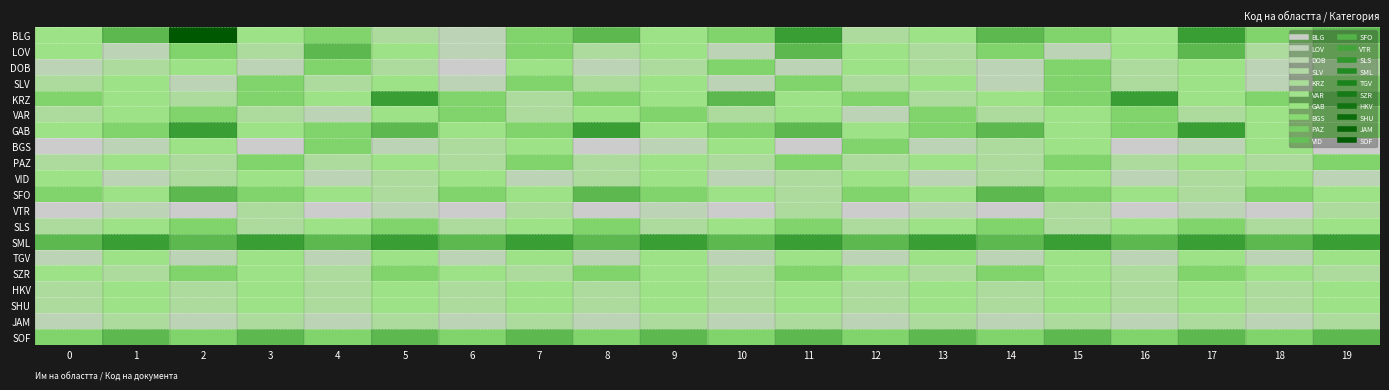

Reading left to right, transcribe all the data shown in this chart.

BLG: 0=5	1=7	2=12	3=5	4=6	5=4	6=3	7=6	8=7	9=5	10=6	11=8	12=4	13=5	14=7	15=6	16=5	17=8	18=6	19=7
LOV: 0=5	1=3	2=6	3=4	4=7	5=5	6=3	7=6	8=4	9=5	10=3	11=7	12=5	13=4	14=6	15=3	16=5	17=7	18=4	19=6
DOB: 0=3	1=4	2=5	3=3	4=6	5=4	6=2	7=5	8=3	9=4	10=6	11=3	12=5	13=4	14=3	15=6	16=4	17=5	18=3	19=4
SLV: 0=4	1=5	2=3	3=6	4=4	5=5	6=3	7=6	8=4	9=5	10=3	11=6	12=4	13=5	14=3	15=6	16=4	17=5	18=3	19=6
KRZ: 0=6	1=5	2=4	3=6	4=5	5=8	6=6	7=4	8=6	9=5	10=7	11=5	12=6	13=4	14=5	15=6	16=8	17=5	18=6	19=7
VAR: 0=4	1=5	2=6	3=4	4=3	5=5	6=6	7=4	8=5	9=6	10=4	11=5	12=3	13=6	14=4	15=5	16=6	17=4	18=5	19=6
GAB: 0=5	1=6	2=8	3=5	4=6	5=7	6=5	7=6	8=8	9=5	10=6	11=7	12=5	13=6	14=7	15=5	16=6	17=8	18=5	19=6
BGS: 0=2	1=3	2=5	3=2	4=6	5=3	6=4	7=5	8=2	9=3	10=5	11=2	12=6	13=3	14=4	15=5	16=2	17=3	18=5	19=2
PAZ: 0=4	1=5	2=4	3=6	4=4	5=5	6=4	7=6	8=4	9=5	10=4	11=6	12=4	13=5	14=4	15=6	16=4	17=5	18=4	19=6
VID: 0=5	1=3	2=4	3=5	4=3	5=4	6=5	7=3	8=4	9=5	10=3	11=4	12=5	13=3	14=4	15=5	16=3	17=4	18=5	19=3
SFO: 0=6	1=5	2=7	3=6	4=5	5=4	6=6	7=5	8=7	9=6	10=5	11=4	12=6	13=5	14=7	15=6	16=5	17=4	18=6	19=5
VTR: 0=2	1=3	2=2	3=4	4=2	5=3	6=2	7=4	8=2	9=3	10=2	11=4	12=2	13=3	14=2	15=4	16=2	17=3	18=2	19=4
SLS: 0=4	1=5	2=6	3=4	4=5	5=6	6=4	7=5	8=6	9=4	10=5	11=6	12=4	13=5	14=6	15=4	16=5	17=6	18=4	19=5
SML: 0=7	1=8	2=7	3=8	4=7	5=8	6=7	7=8	8=7	9=8	10=7	11=8	12=7	13=8	14=7	15=8	16=7	17=8	18=7	19=8
TGV: 0=3	1=5	2=3	3=5	4=3	5=5	6=3	7=5	8=3	9=5	10=3	11=5	12=3	13=5	14=3	15=5	16=3	17=5	18=3	19=5
SZR: 0=5	1=4	2=6	3=5	4=4	5=6	6=5	7=4	8=6	9=5	10=4	11=6	12=5	13=4	14=6	15=5	16=4	17=6	18=5	19=4
HKV: 0=4	1=5	2=4	3=5	4=4	5=5	6=4	7=5	8=4	9=5	10=4	11=5	12=4	13=5	14=4	15=5	16=4	17=5	18=4	19=5
SHU: 0=4	1=5	2=4	3=5	4=4	5=5	6=4	7=5	8=4	9=5	10=4	11=5	12=4	13=5	14=4	15=5	16=4	17=5	18=4	19=5
JAM: 0=3	1=4	2=3	3=4	4=3	5=4	6=3	7=4	8=3	9=4	10=3	11=4	12=3	13=4	14=3	15=4	16=3	17=4	18=3	19=4
SOF: 0=6	1=7	2=6	3=7	4=6	5=7	6=6	7=7	8=6	9=7	10=6	11=7	12=6	13=7	14=6	15=7	16=6	17=7	18=6	19=7